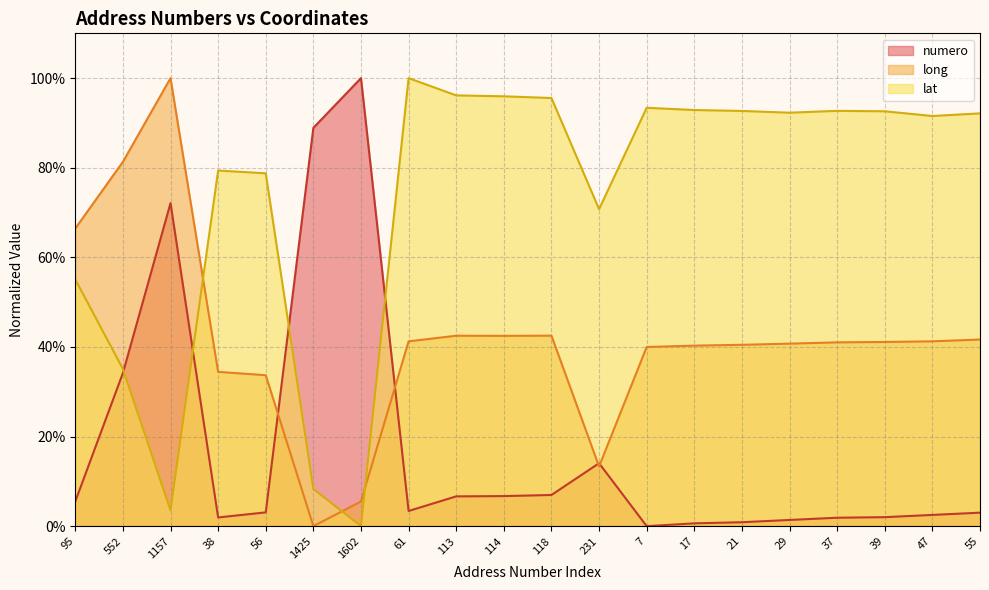

How many positive values does the numero series have?

19